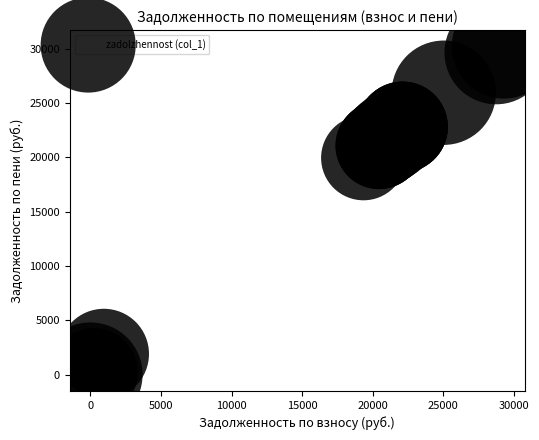

What Y value in the scatter plot is closest to 15114?

19962.6